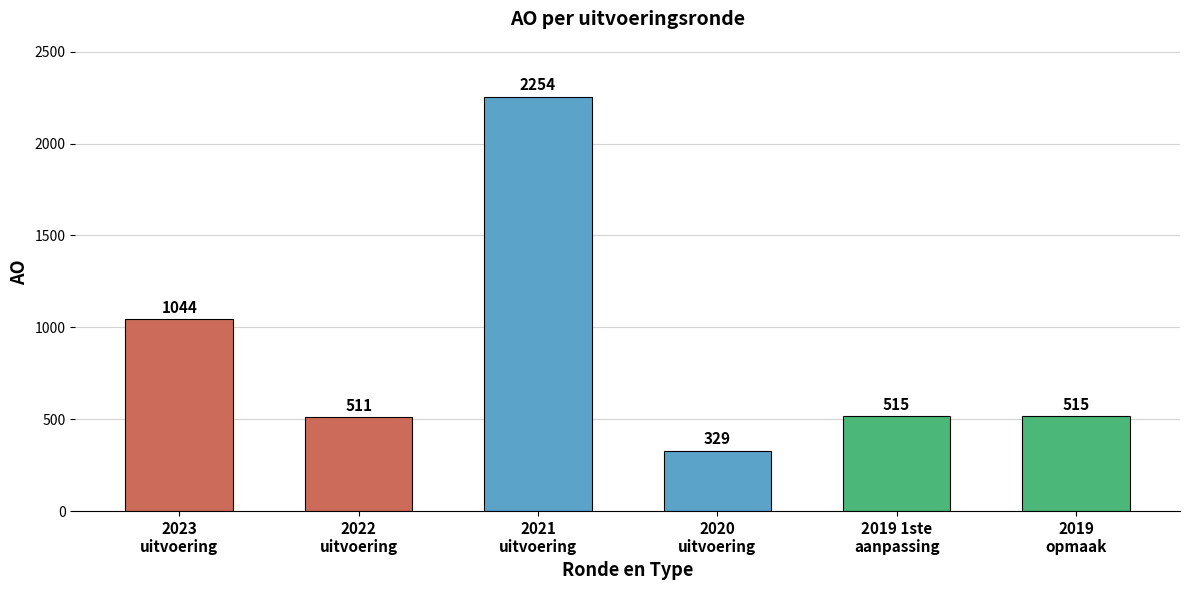

The value at 2020
uitvoering is 171. True or false?

False